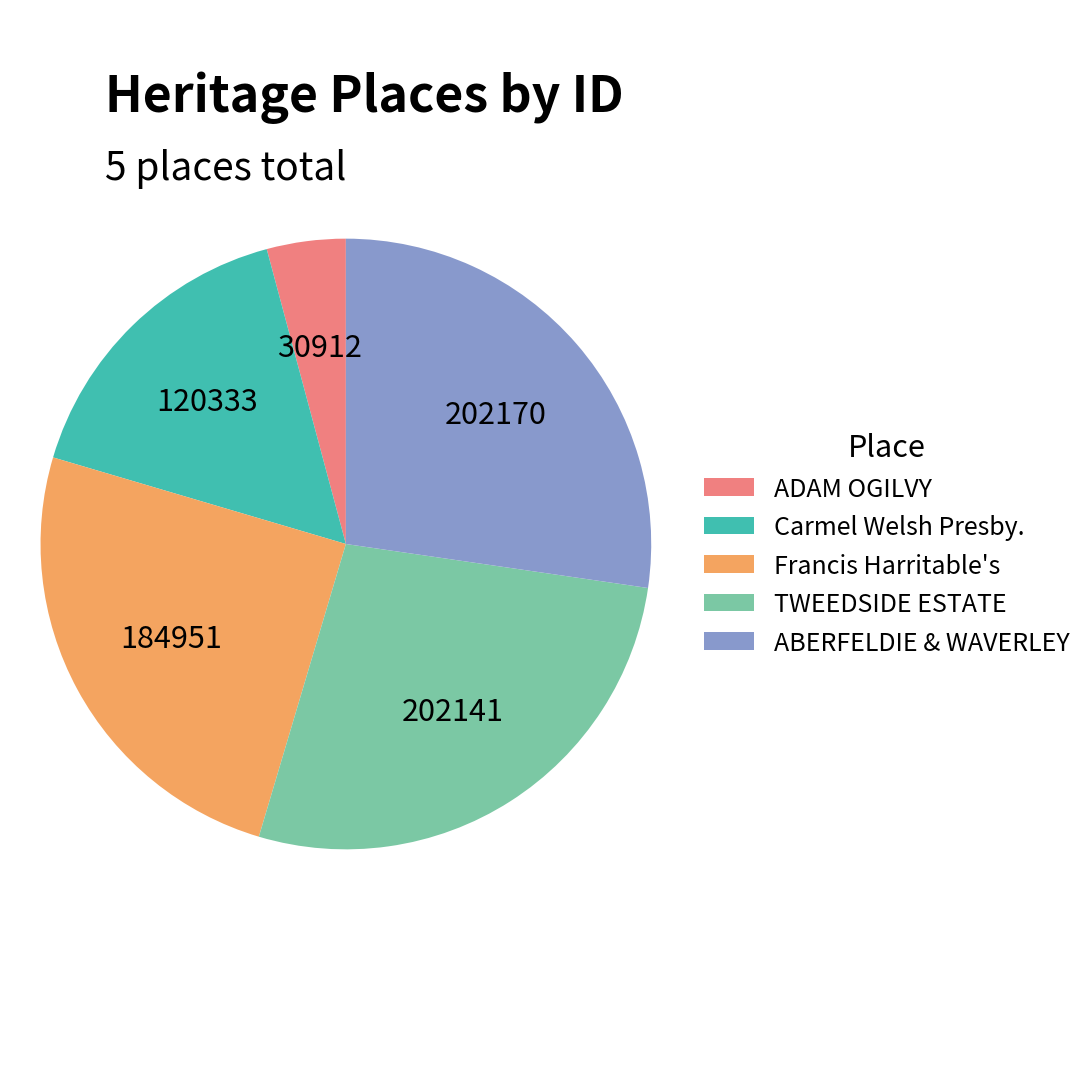

How many segments does this pie chart have?

5